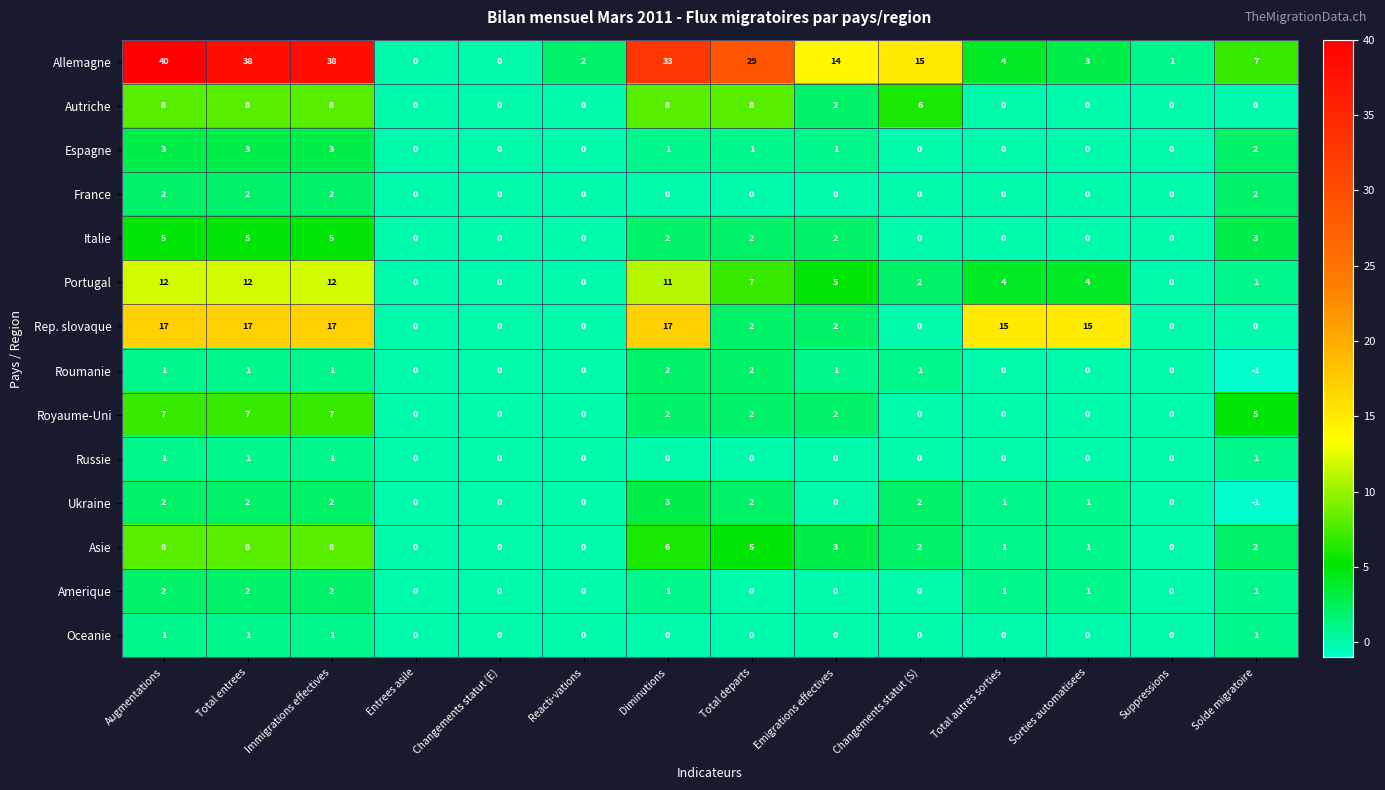

Which series has the largest total across all categories?

Allemagne